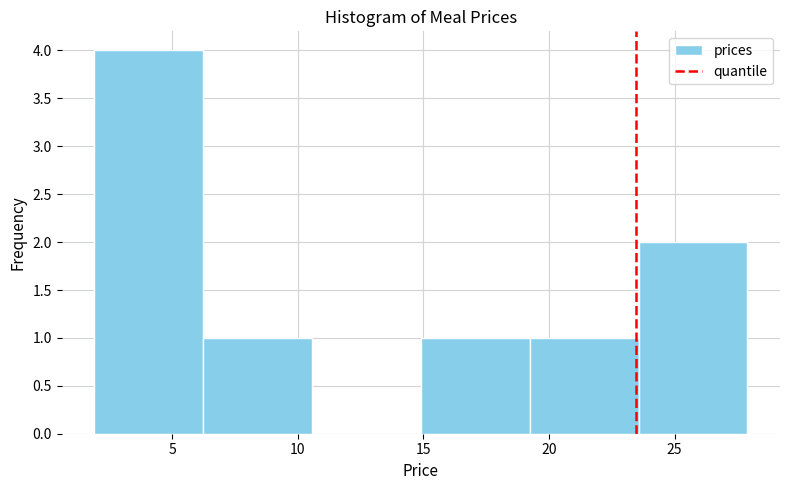

Over which range of the x-axis is the bar tallest?

2.0 to 6.0